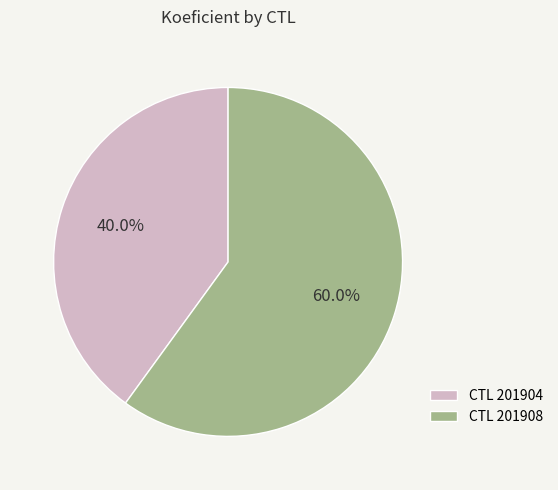

Which slice is the smallest?

CTL 201904